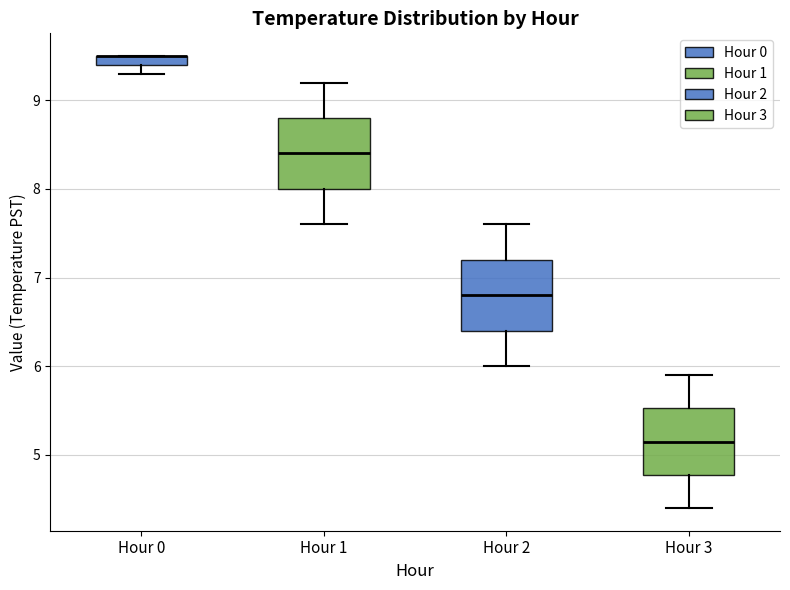

Where is the upper edge of the box for Hour 2 on the y-axis? The values are not printed on the chart, so give them approximately, as read against the axis.

7.2